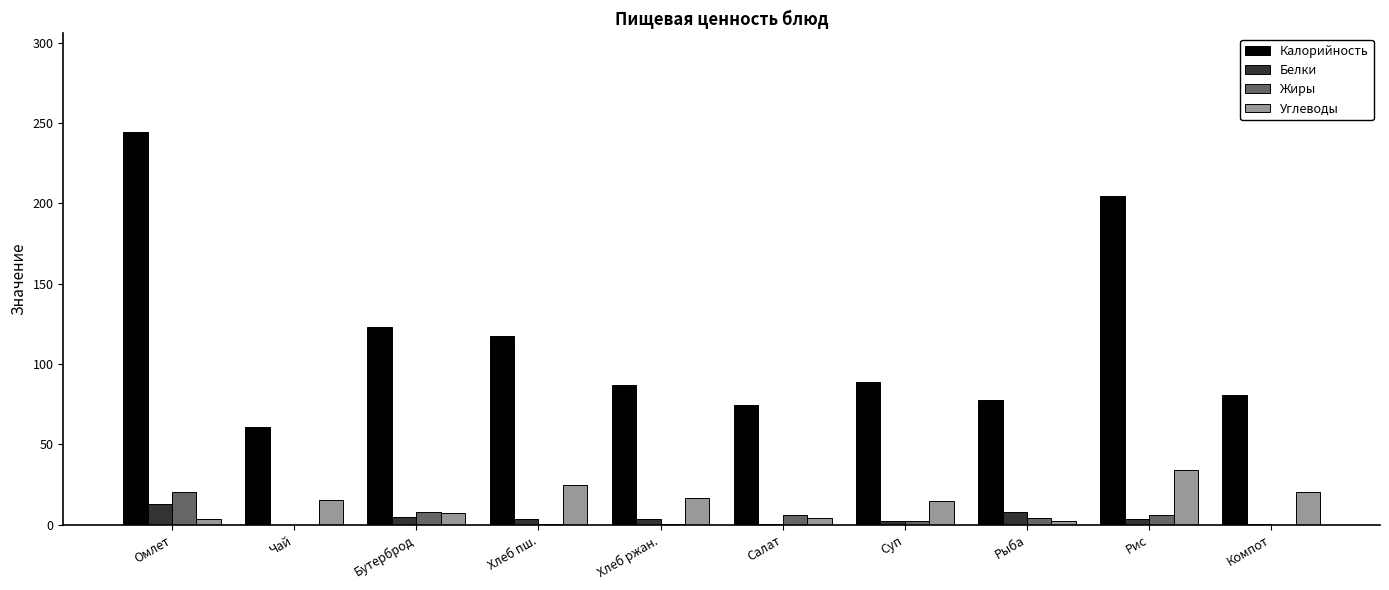

Which series has the largest total across all categories?

Калорийность